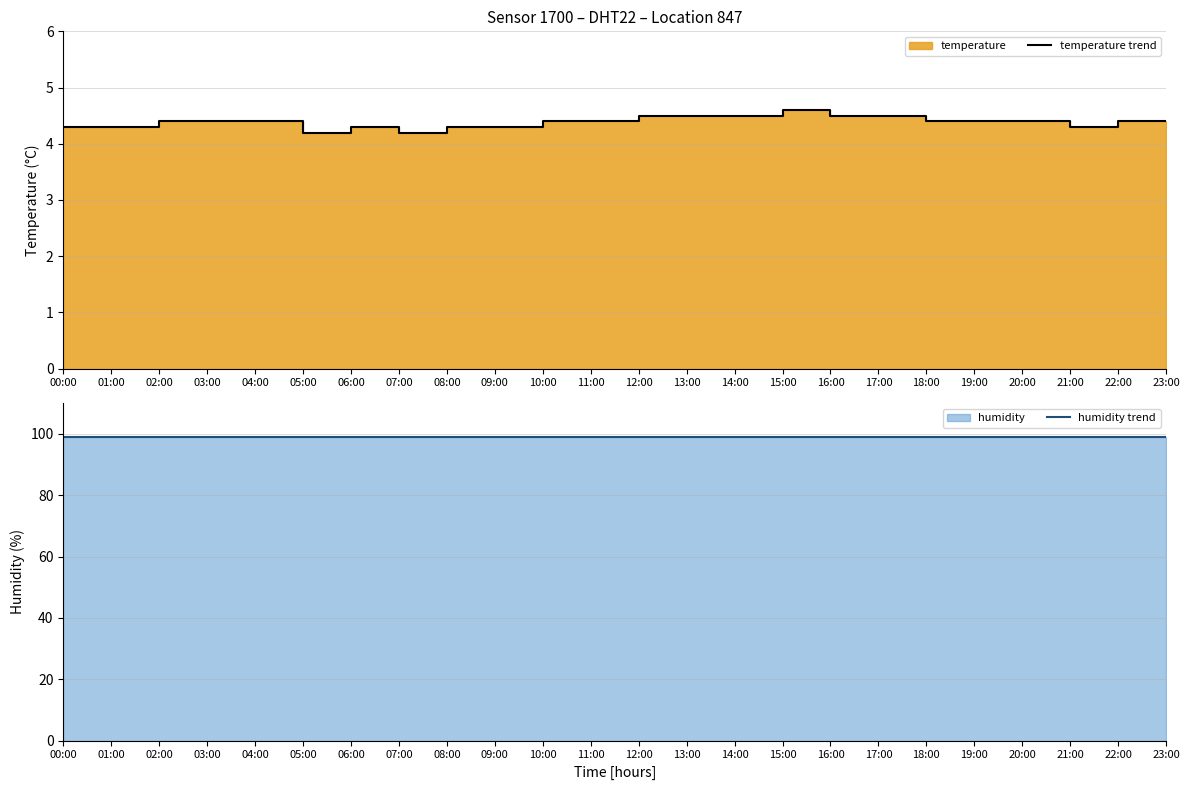

At which label does temperature trend reach its peak?

15:00